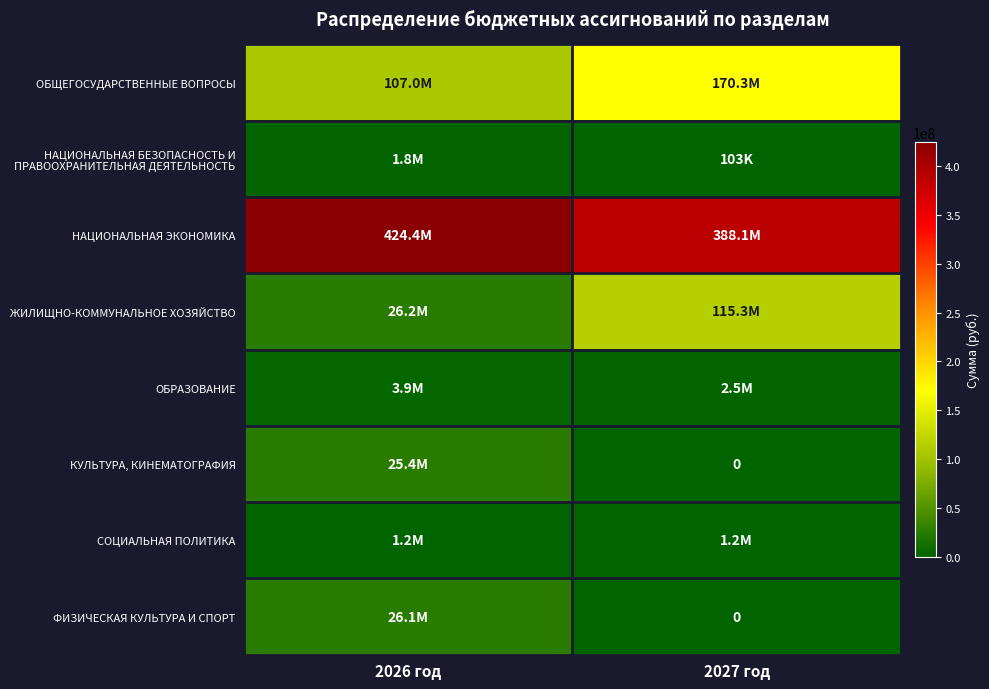

Rank the series by their maximum value, from lowest to highest.

СОЦИАЛЬНАЯ ПОЛИТИКА, НАЦИОНАЛЬНАЯ БЕЗОПАСНОСТЬ И ПРАВООХРАНИТЕЛЬНАЯ ДЕЯТЕЛЬНОСТЬ, ОБРАЗОВАНИЕ, КУЛЬТУРА, КИНЕМАТОГРАФИЯ, ФИЗИЧЕСКАЯ КУЛЬТУРА И СПОРТ, ЖИЛИЩНО-КОММУНАЛЬНОЕ ХОЗЯЙСТВО, ОБЩЕГОСУДАРСТВЕННЫЕ ВОПРОСЫ, НАЦИОНАЛЬНАЯ ЭКОНОМИКА